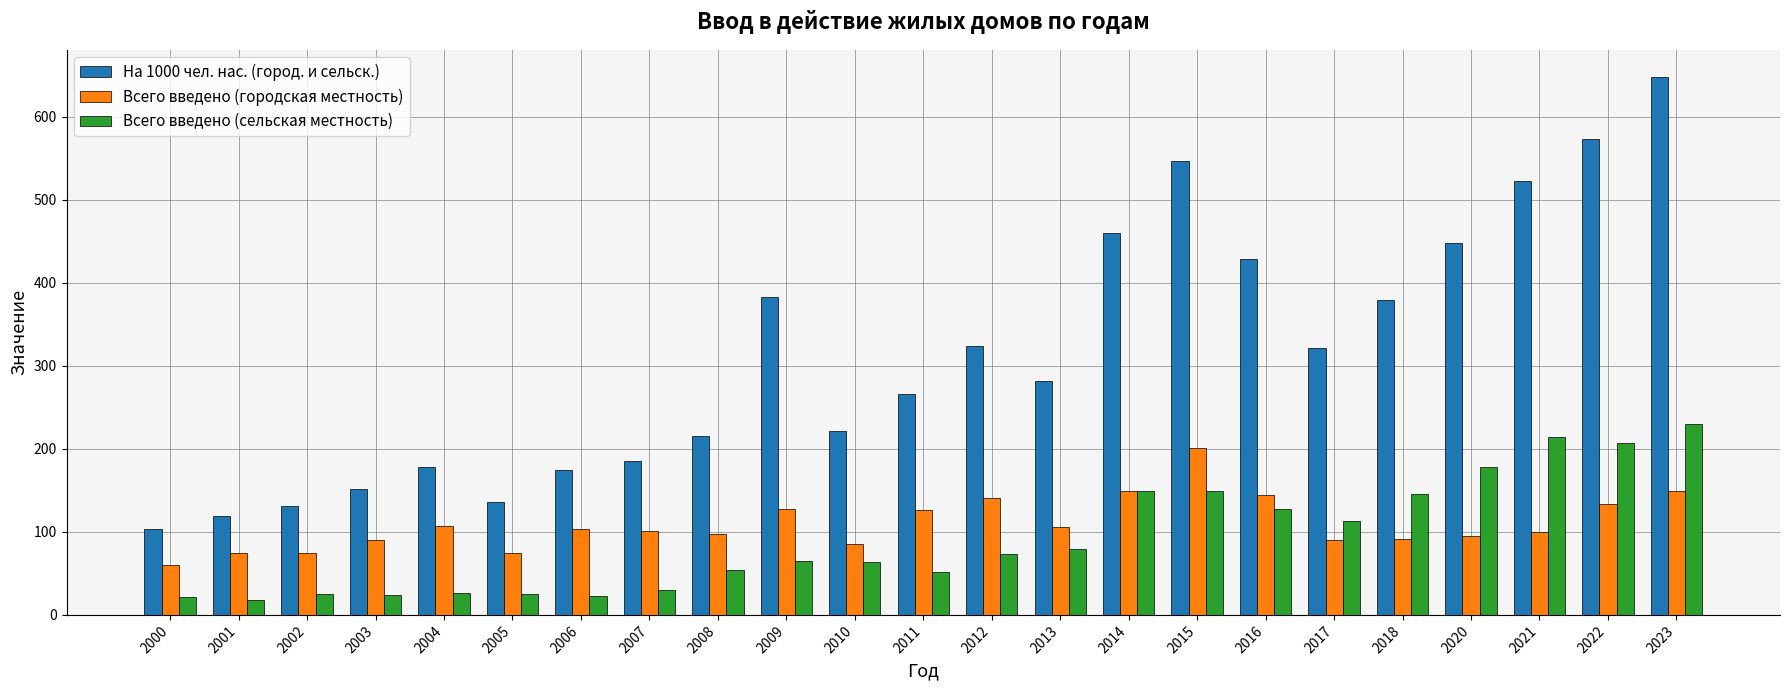

What is the total value across all series at 2022?

912.6